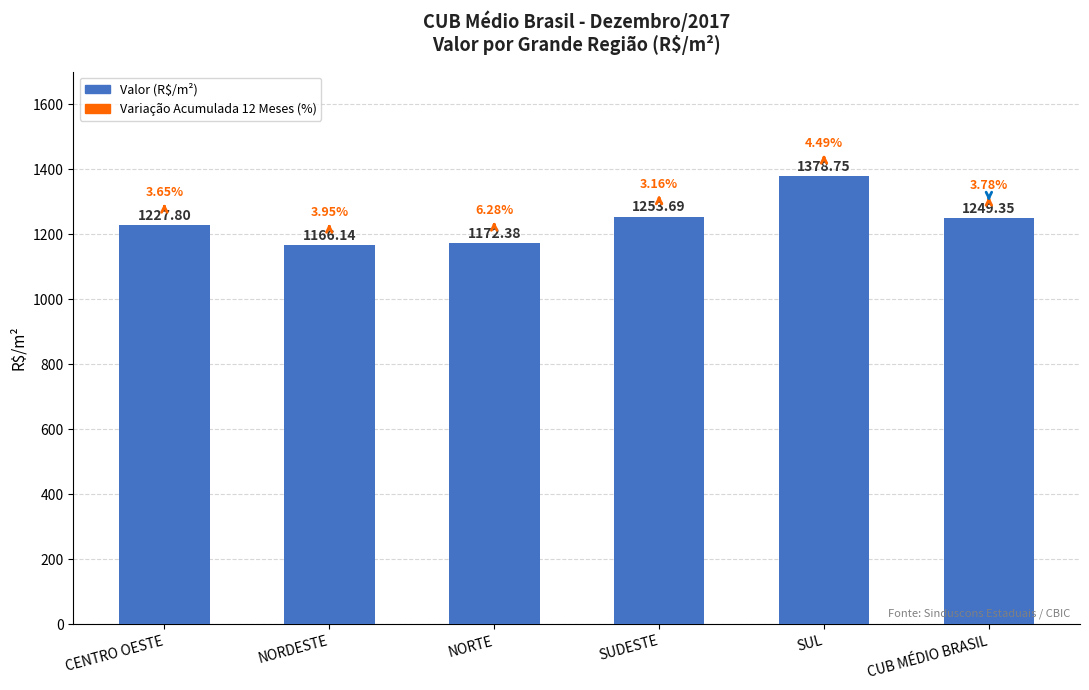

What is the change in value from NORTE to SUL?

+206.4